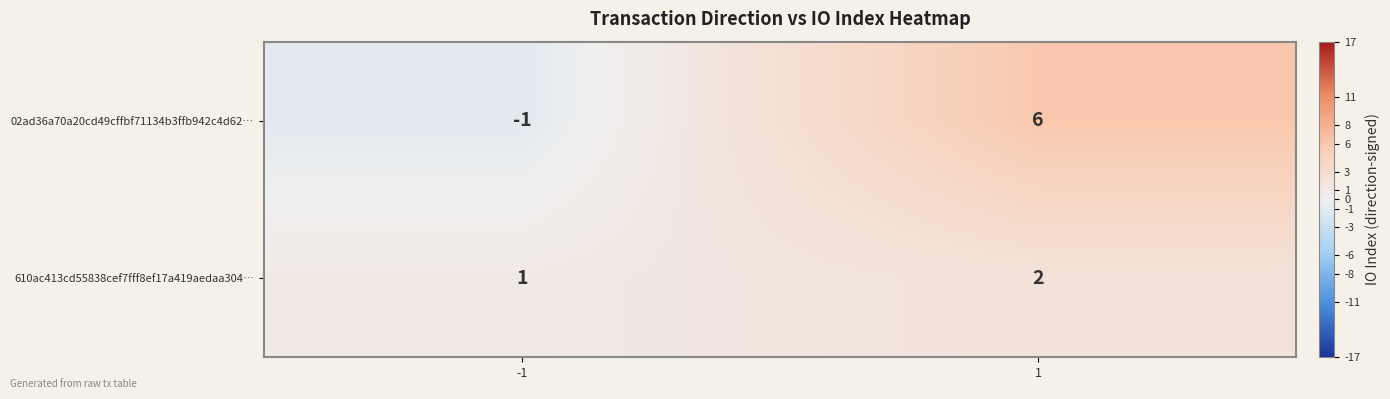

What is the spread (max minus min) of values at -1?

2